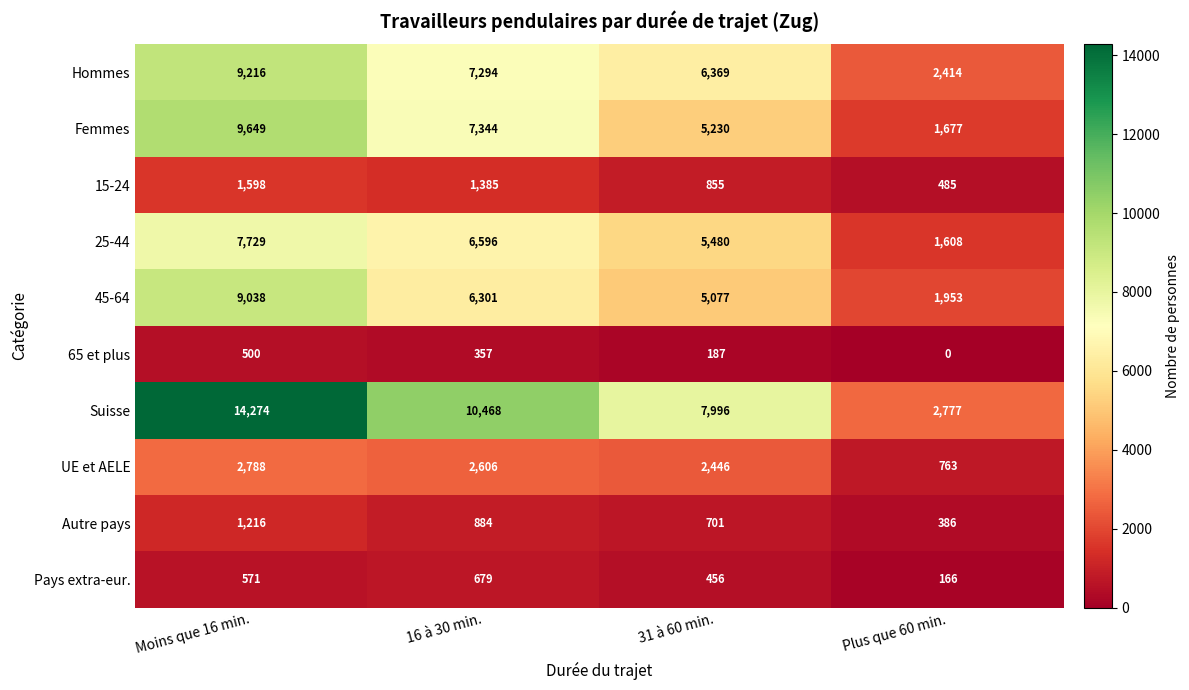

What is the total value across all series at Moins que 16 min.?

56579